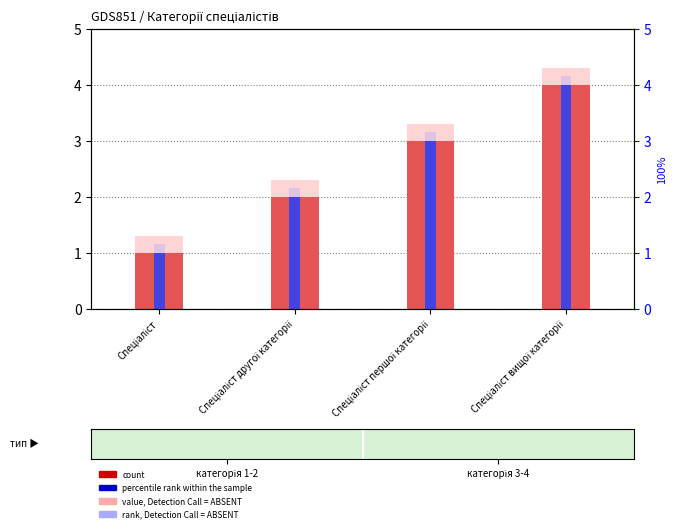

Which has a higher value, Спеціаліст вищої категорії or Спеціаліст другої категорії?

Спеціаліст вищої категорії